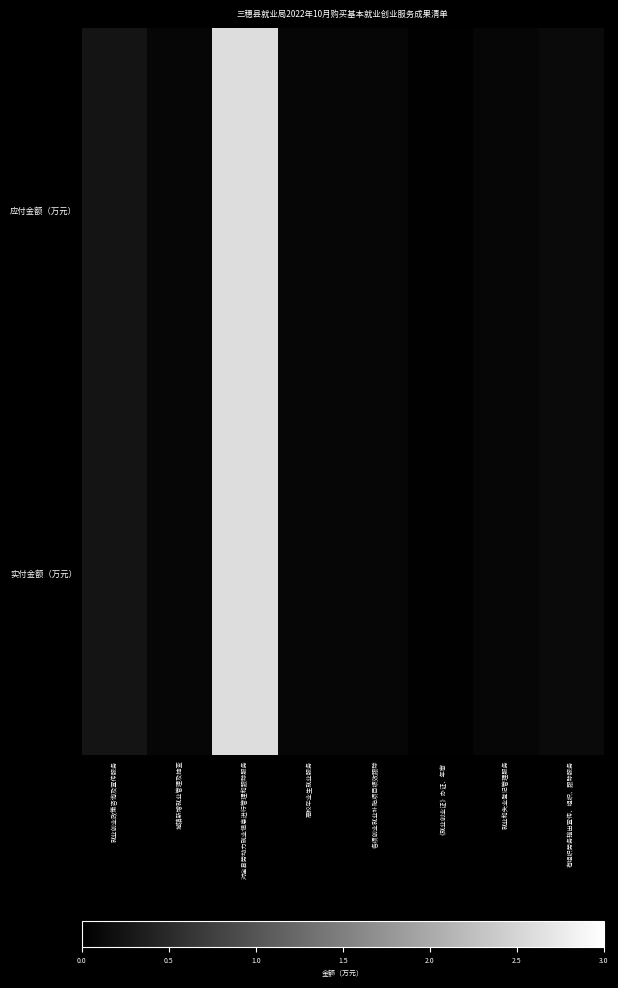

How many categories are shown in the chart?

8